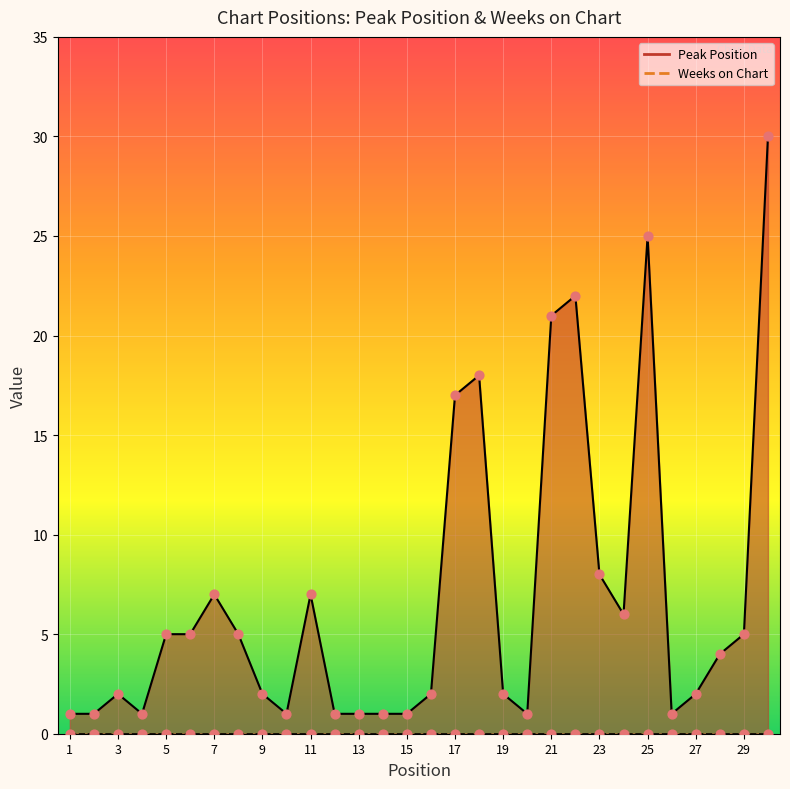

What is the ratio of the value at 13 to the value at 12?

1.0